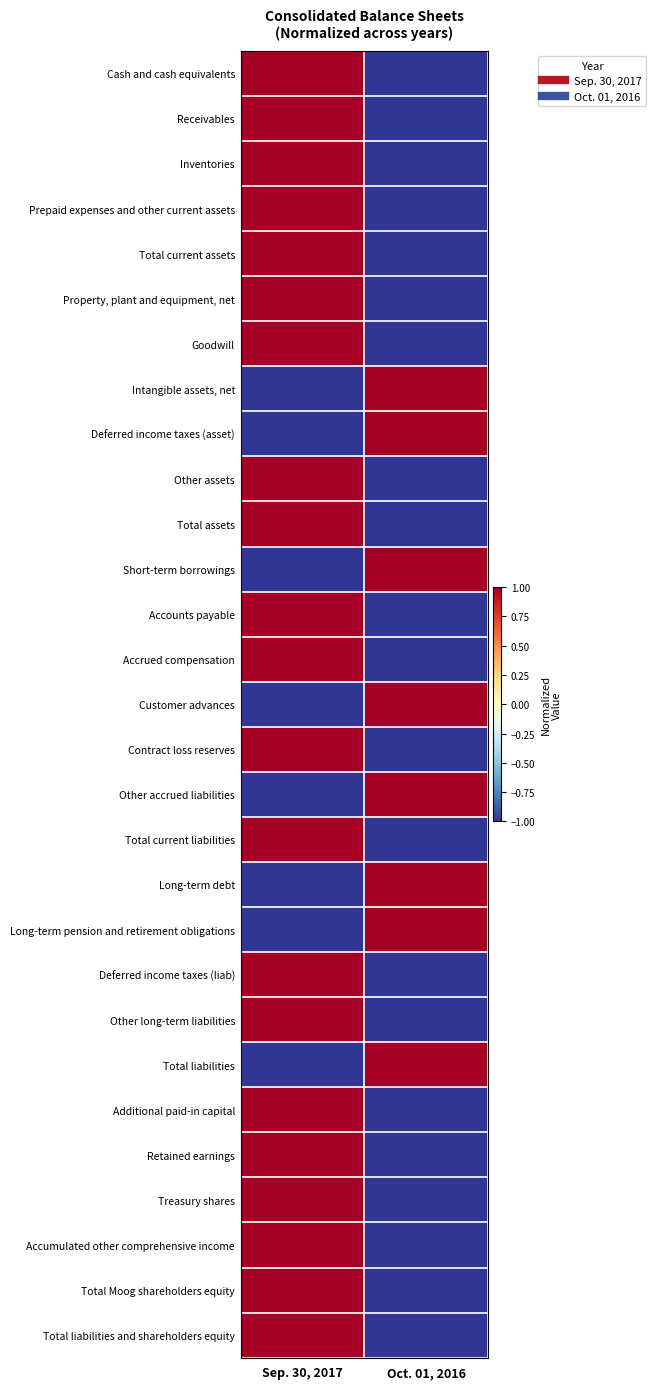

Which has a higher value, Sep. 30, 2017 or Oct. 01, 2016?

Sep. 30, 2017